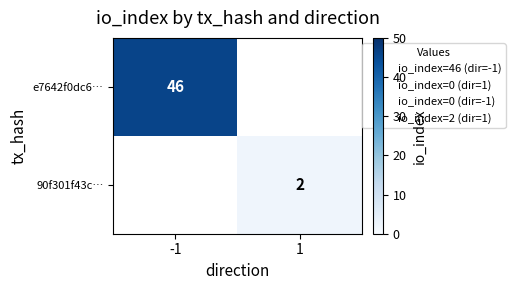

Which has a higher value, 1 or -1?

-1